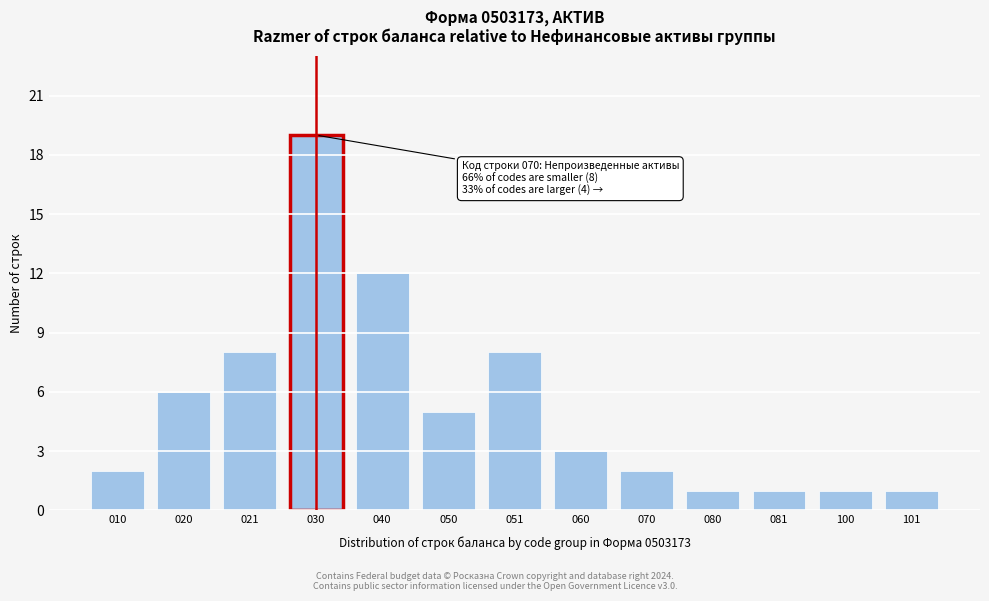

Reading right to left, what are all the values shown in this chart?

101=1	100=1	081=1	080=1	070=2	060=3	051=8	050=5	040=12	030=19	021=8	020=6	010=2